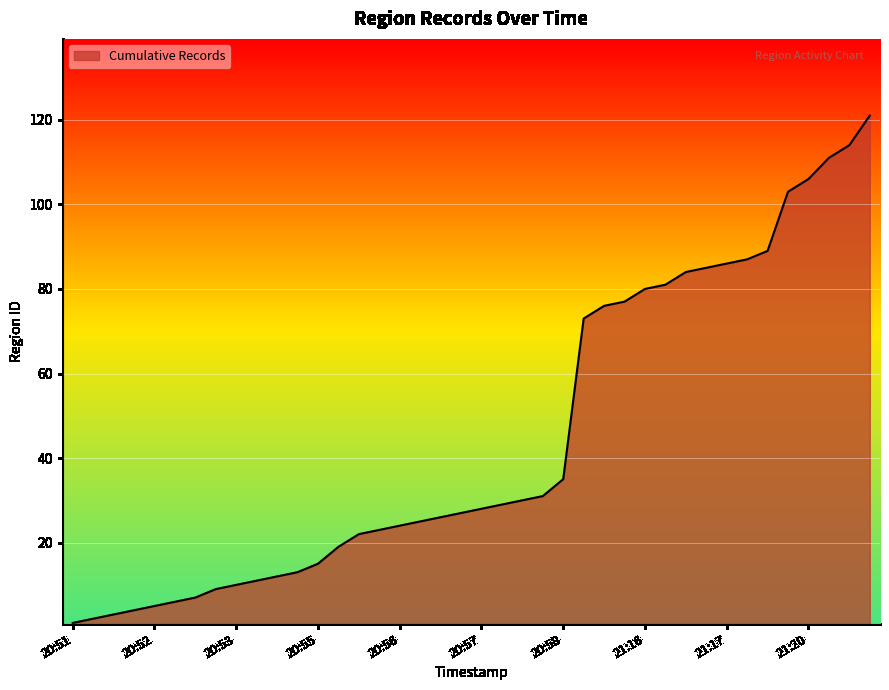

What is the difference between the second highest and second lowest values?

112